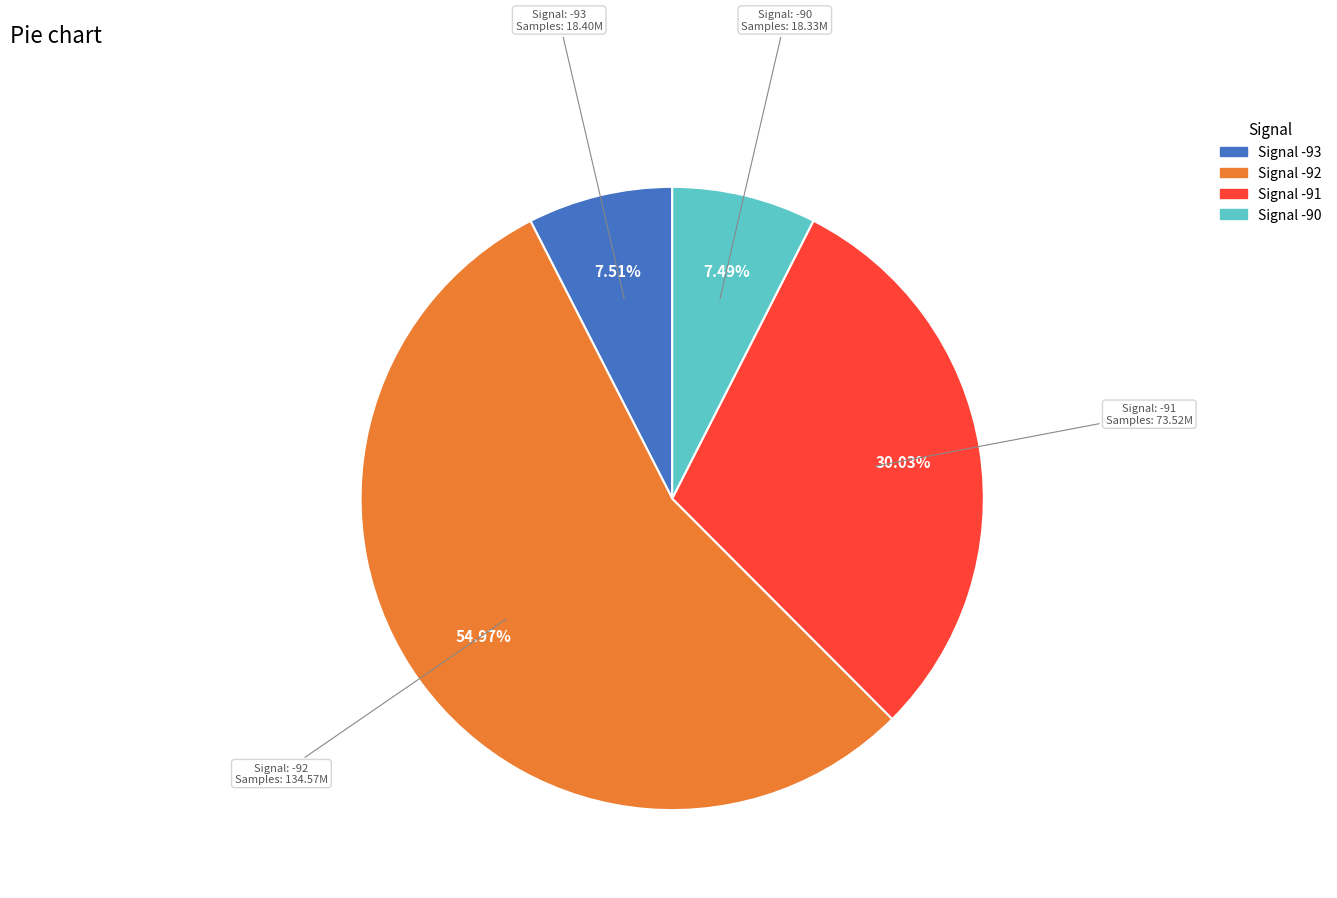

Is there any slice that represents more than half of the pie?

Yes